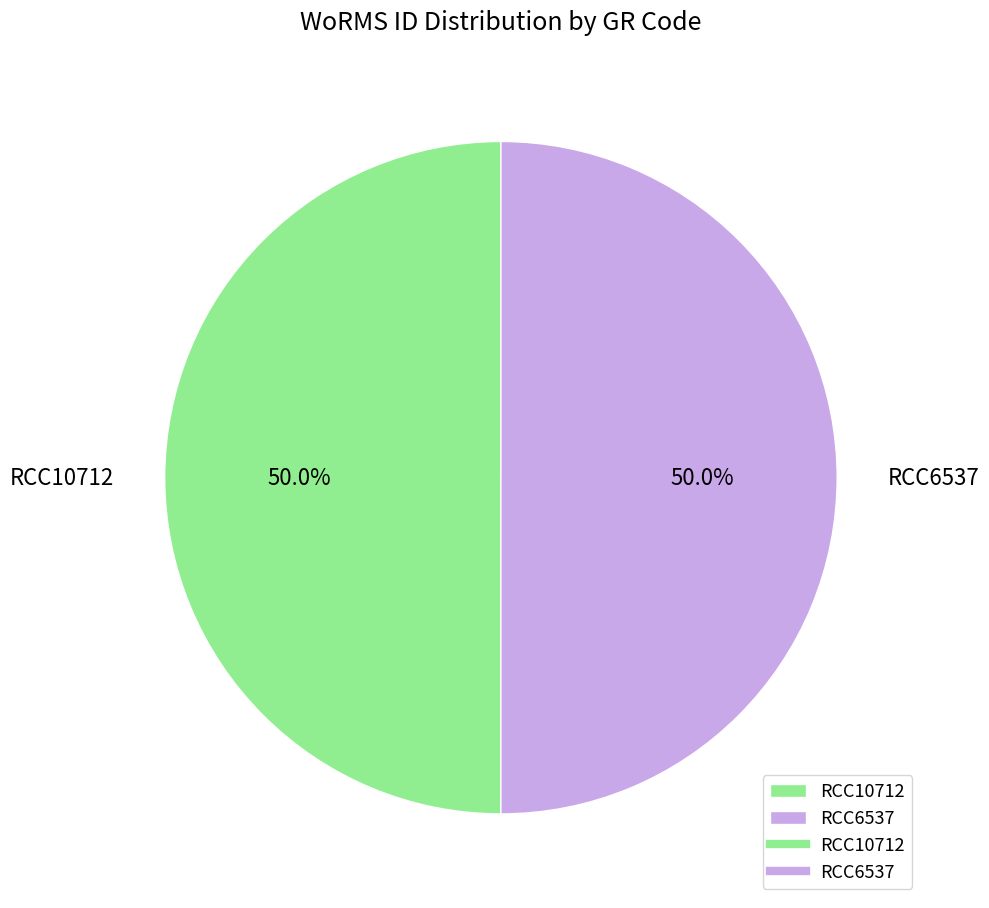

Approximately how many times larger is the value at RCC10712 compared to RCC6537?

1.0